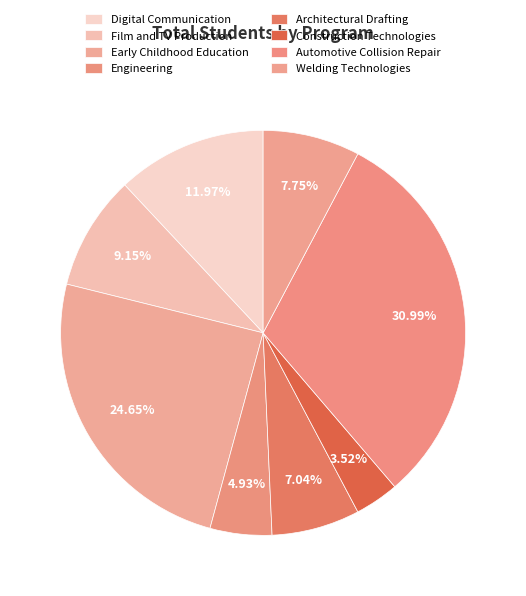

Count the number of slices in the pie.

8